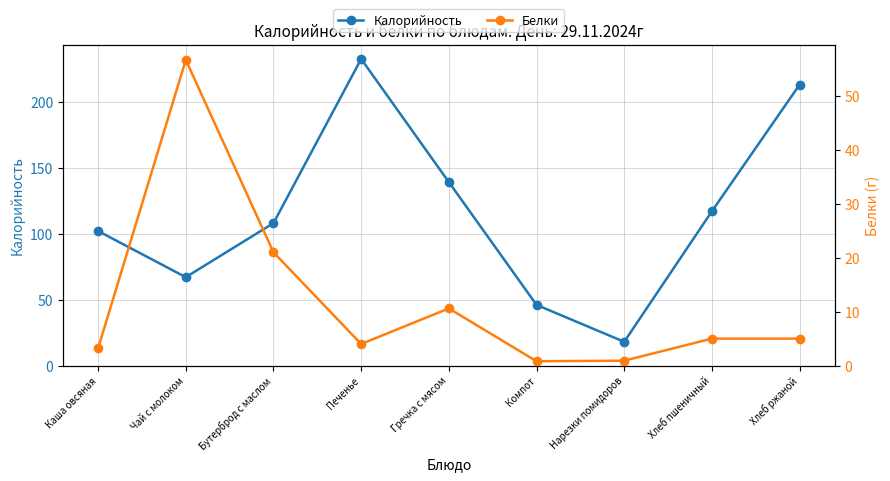

What is the label of the 9th point from the left?

Хлеб ржаной